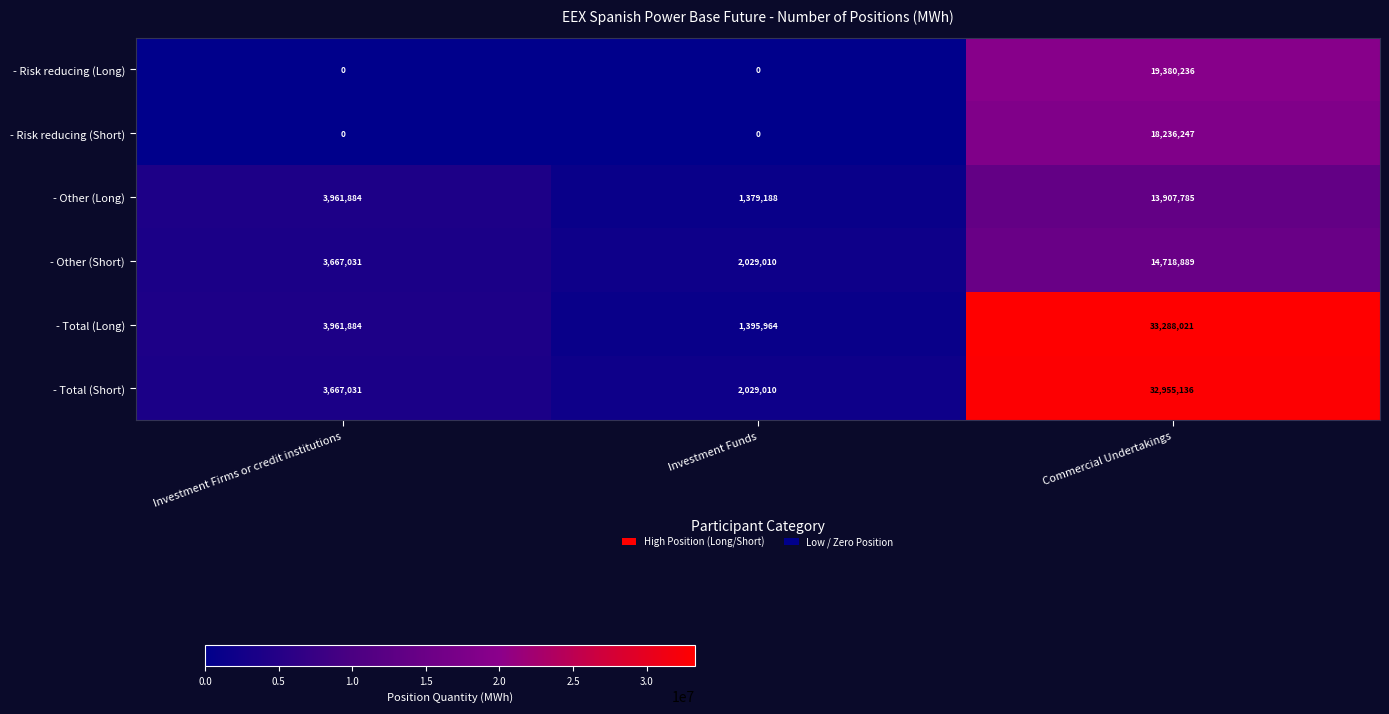

Count the number of categories in the chart.

3